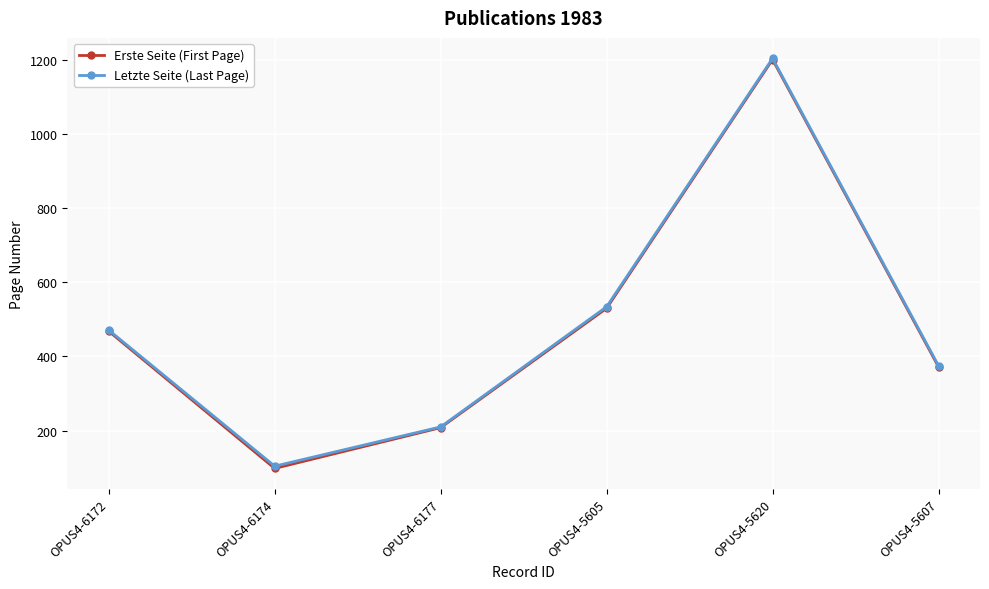

True or false: Letzte Seite (Last Page) has more than 1 points higher than both neighbors.

False